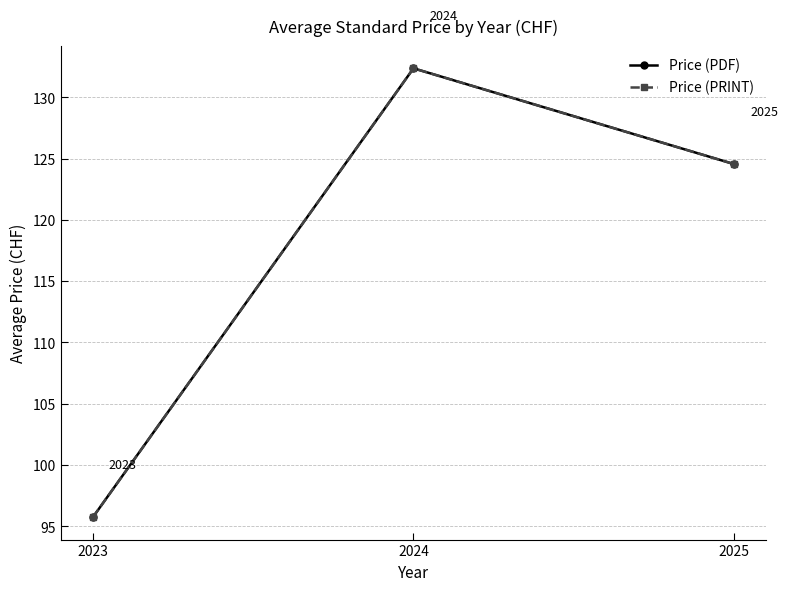

Between 2023 and 2025, which series saw the biggest shift?

Price (PDF)